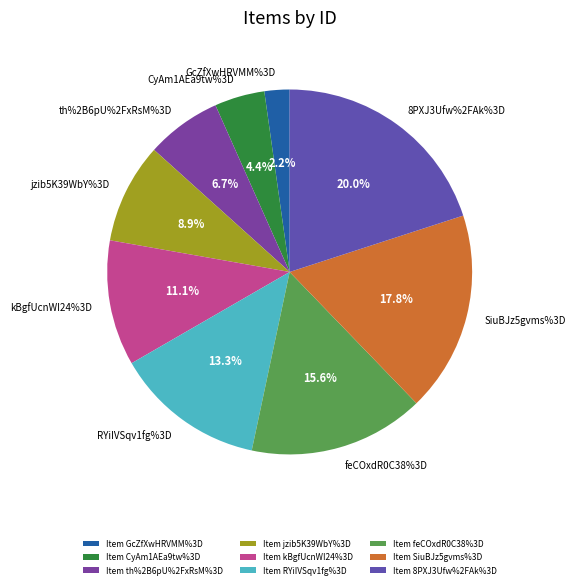

What is the change in value from GcZfXwHRVMM%3D to RYiIVSqv1fg%3D?

+5